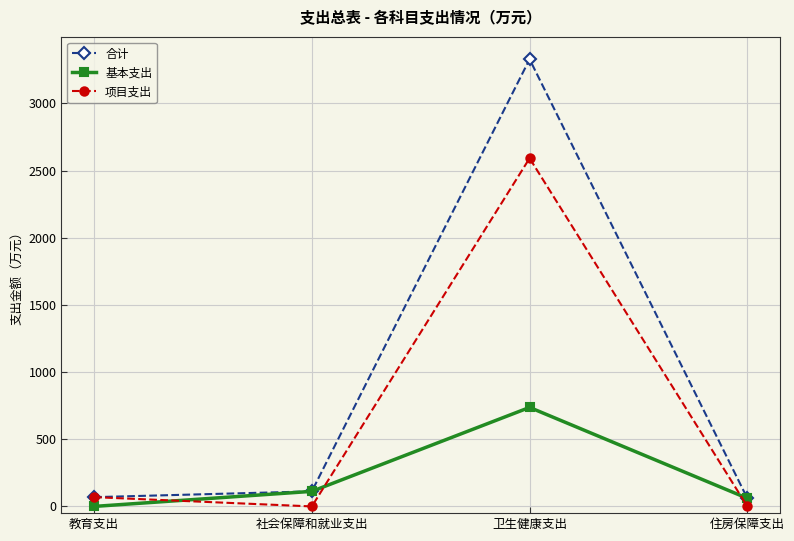

What is the difference between the second highest and second lowest values in the 基本支出 series?

51.6